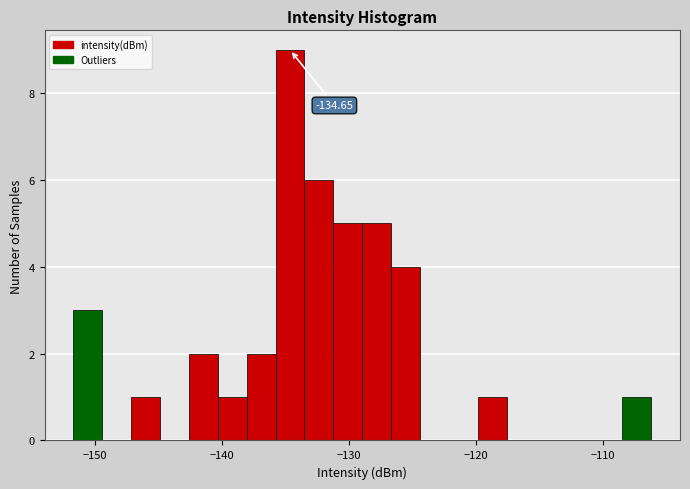

Around what value on the x-axis is the tallest bar? Give the approximate position of its centre, as read against the axis.

-135